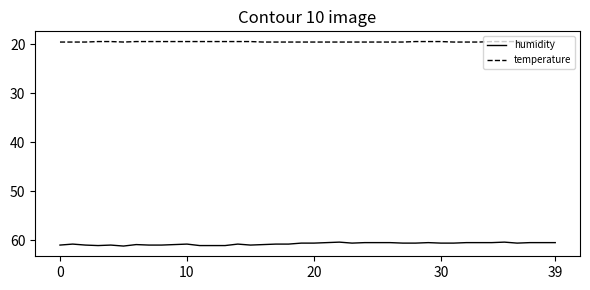

True or false: humidity and temperature intersect in this chart.

False